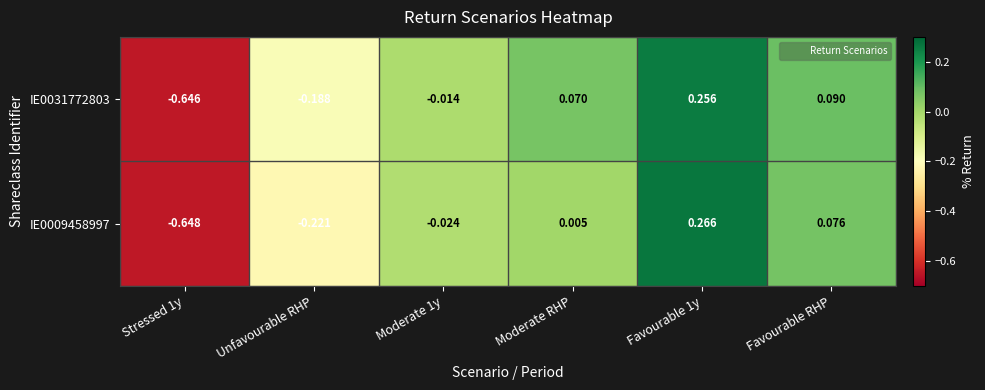

Where does the IE0031772803 series first go above 0?

Moderate RHP